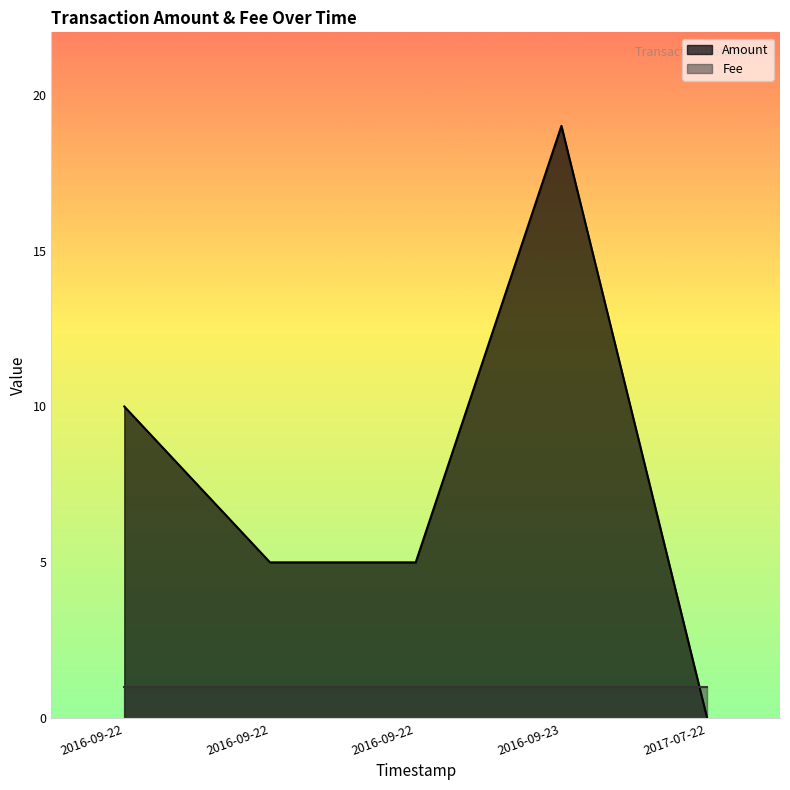

Which series changed the most between 2016-09-23 22:04:46 and 2016-09-22 20:30:24?

Amount